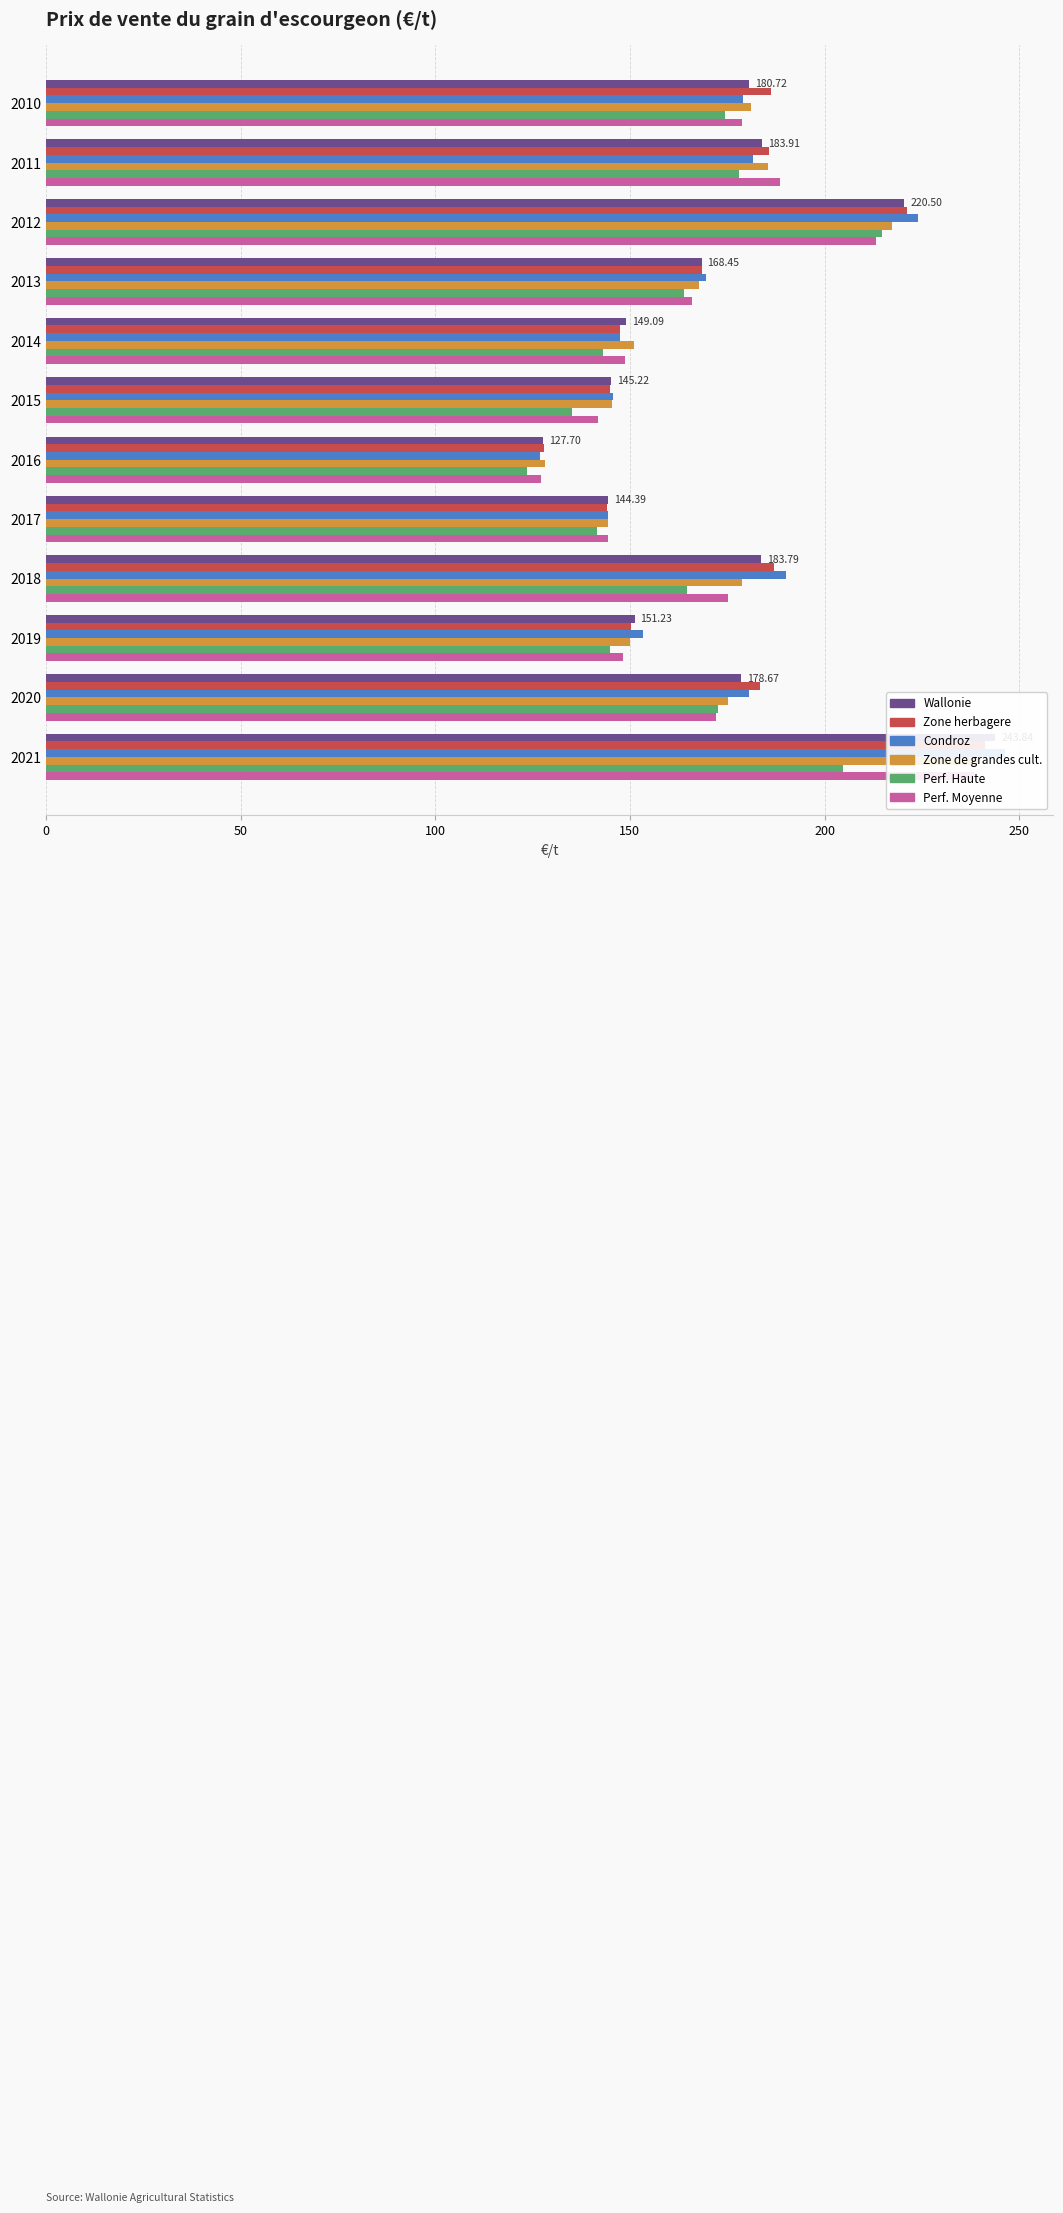

What are all the series names shown in the legend?

Wallonie, Zone herbagere, Condroz, Zone de grandes cult., Perf. Haute, Perf. Moyenne